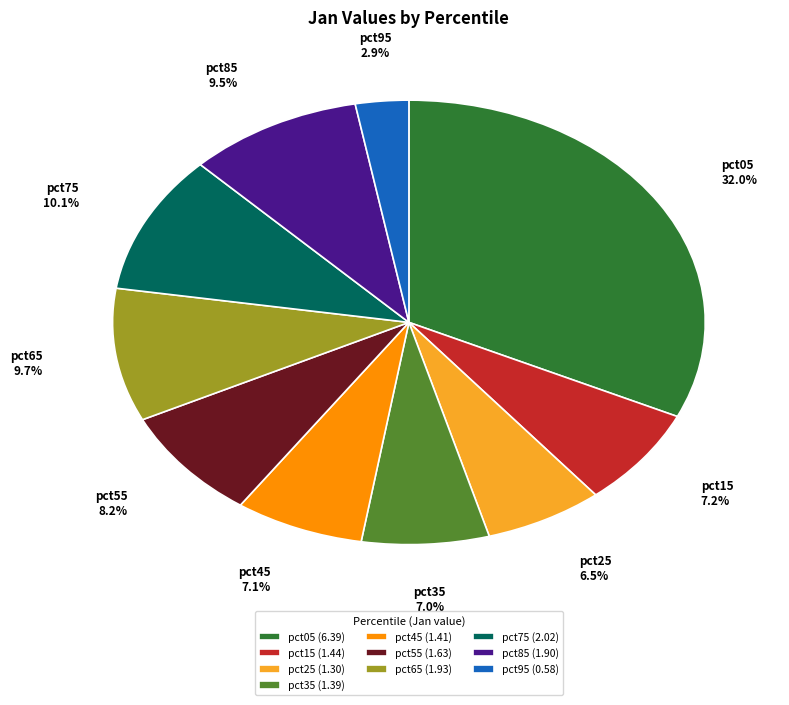

How many slices are in this pie chart?

10